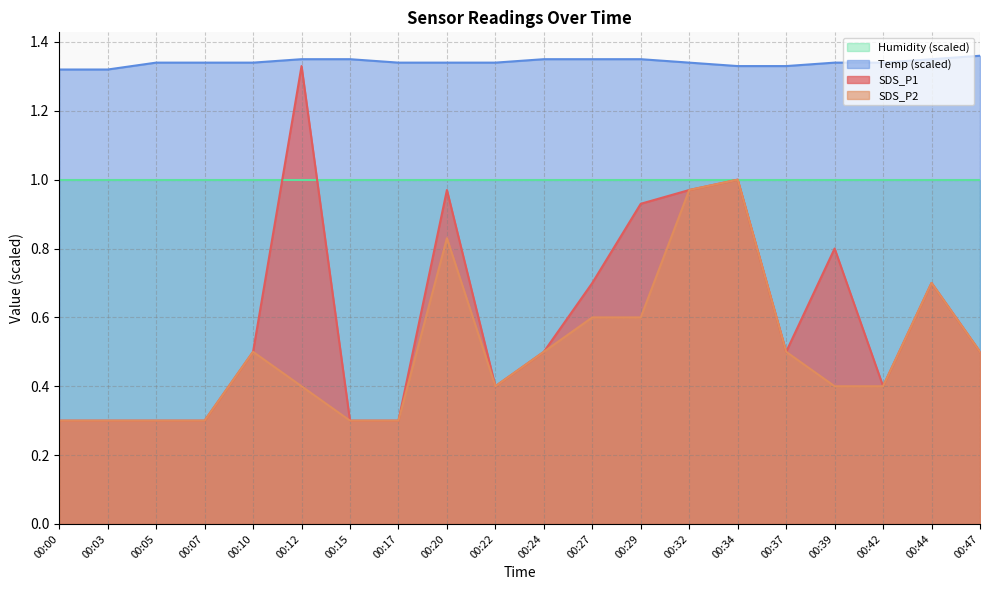

Which series changed the most between 00:07 and 00:12?

SDS_P1